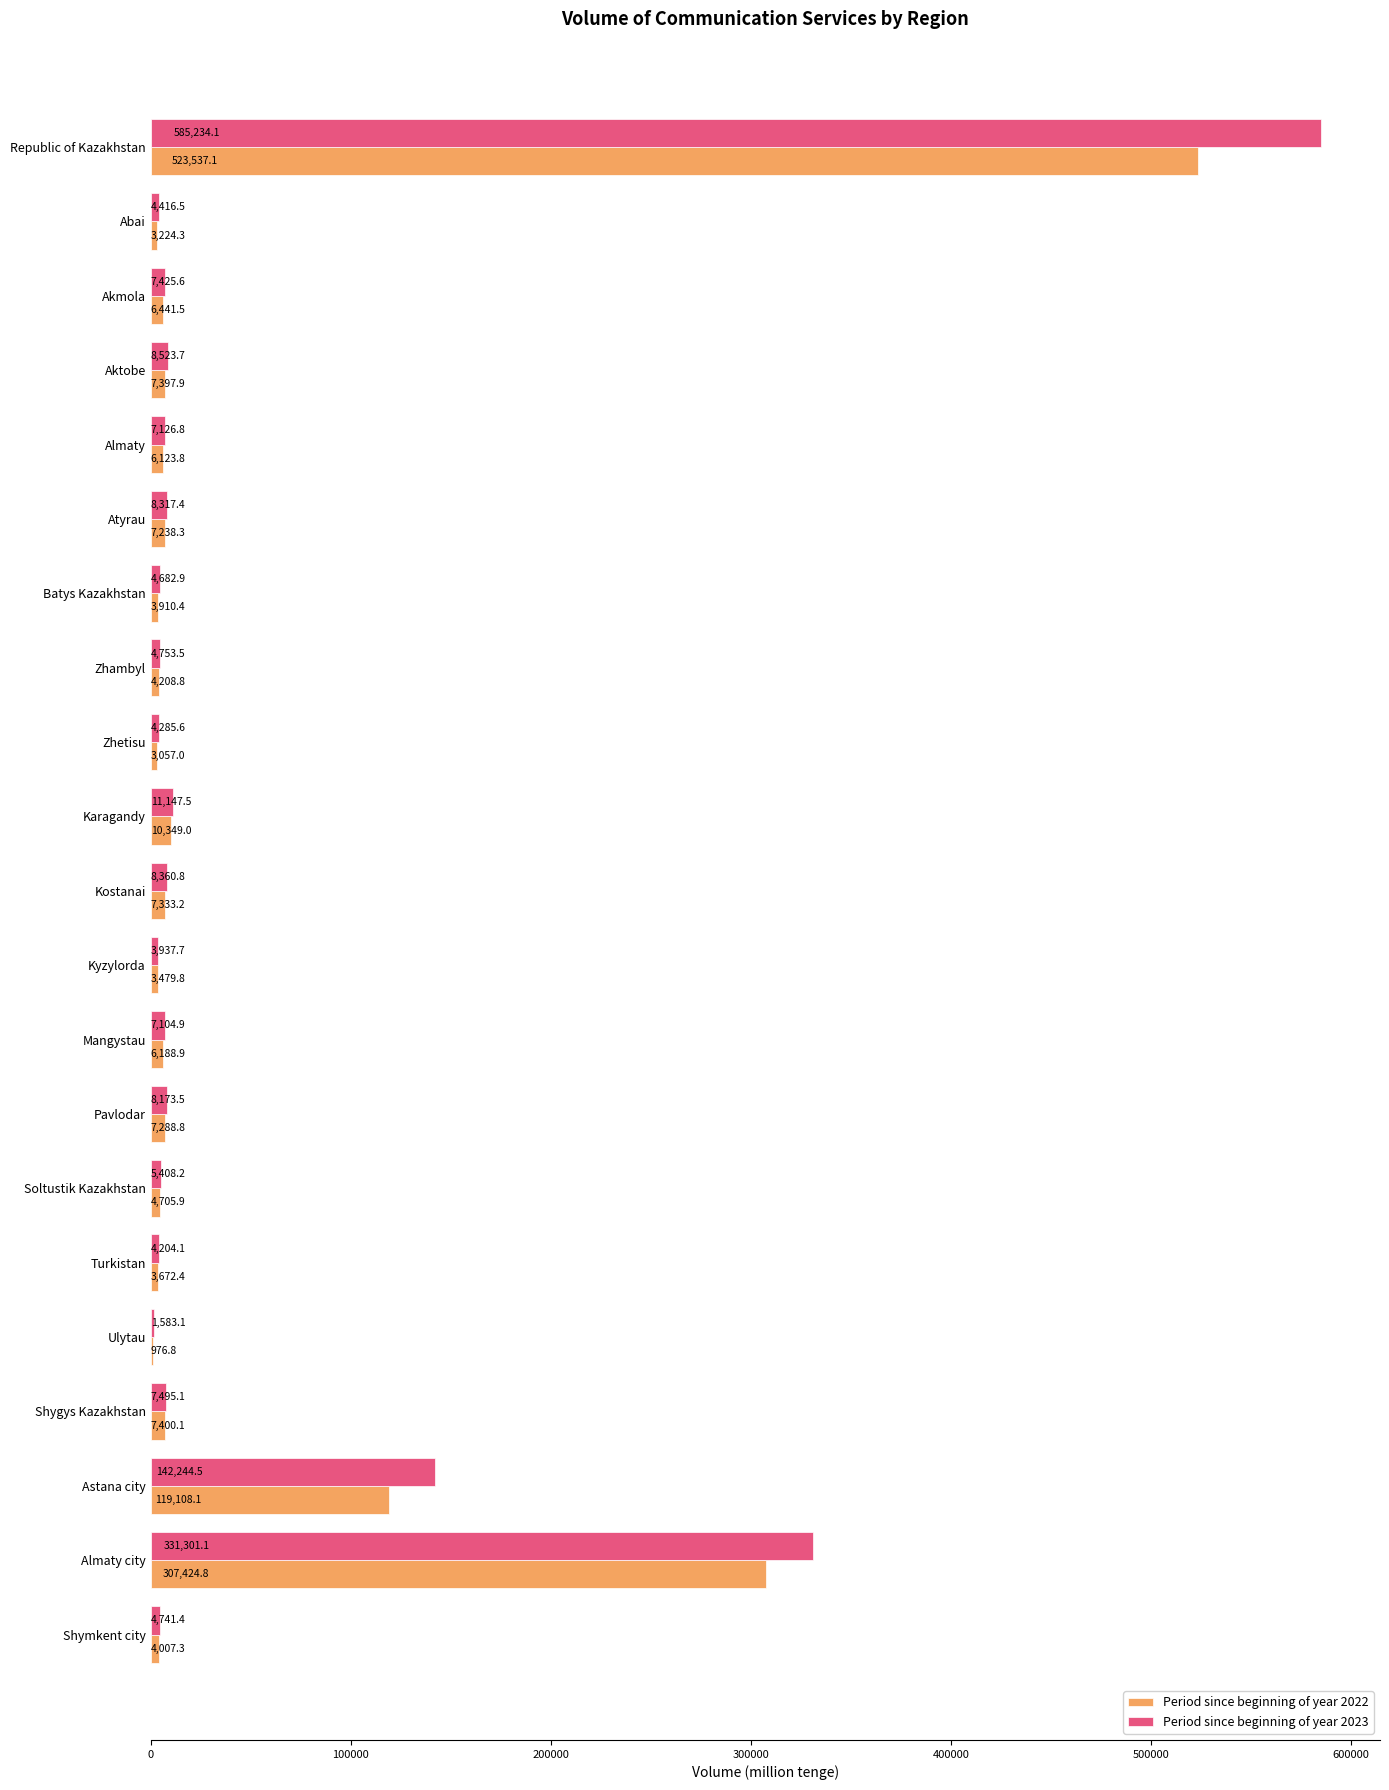

What is the maximum value for Period since beginning of year 2022?

523537.1